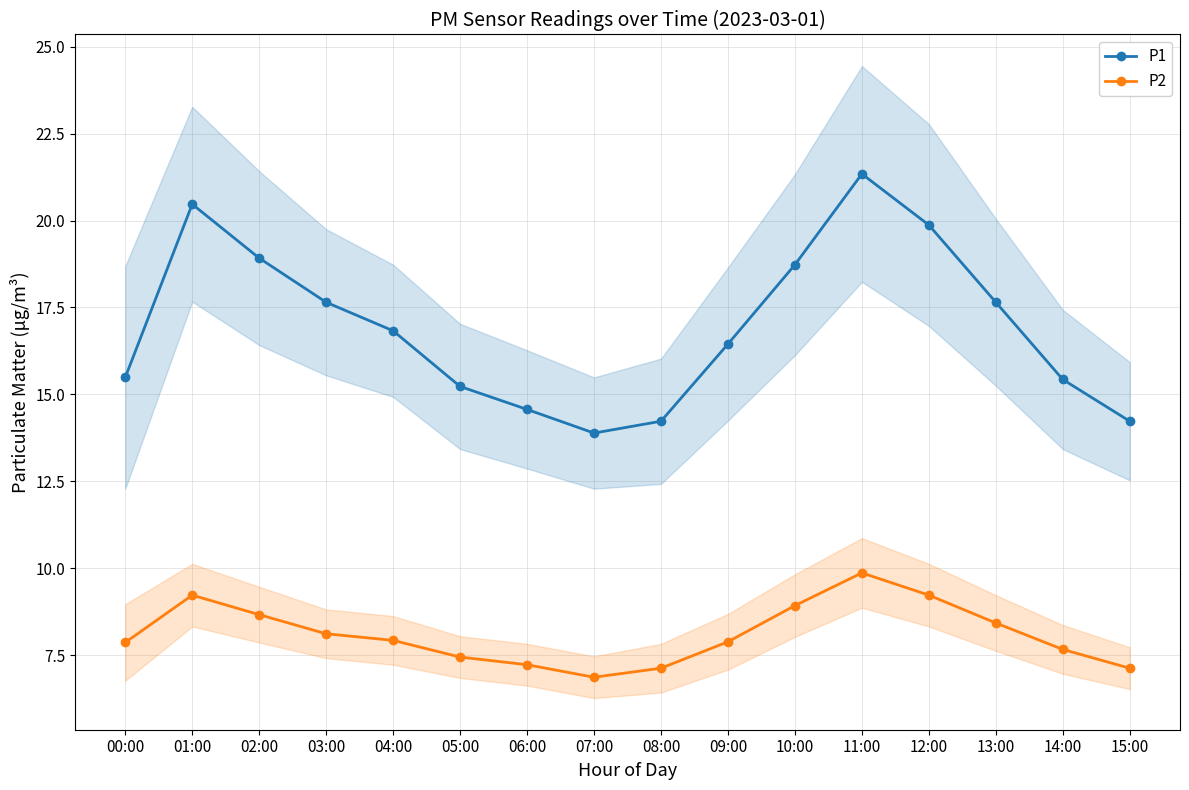

Does the chart display data point markers on the line(s)?

Yes